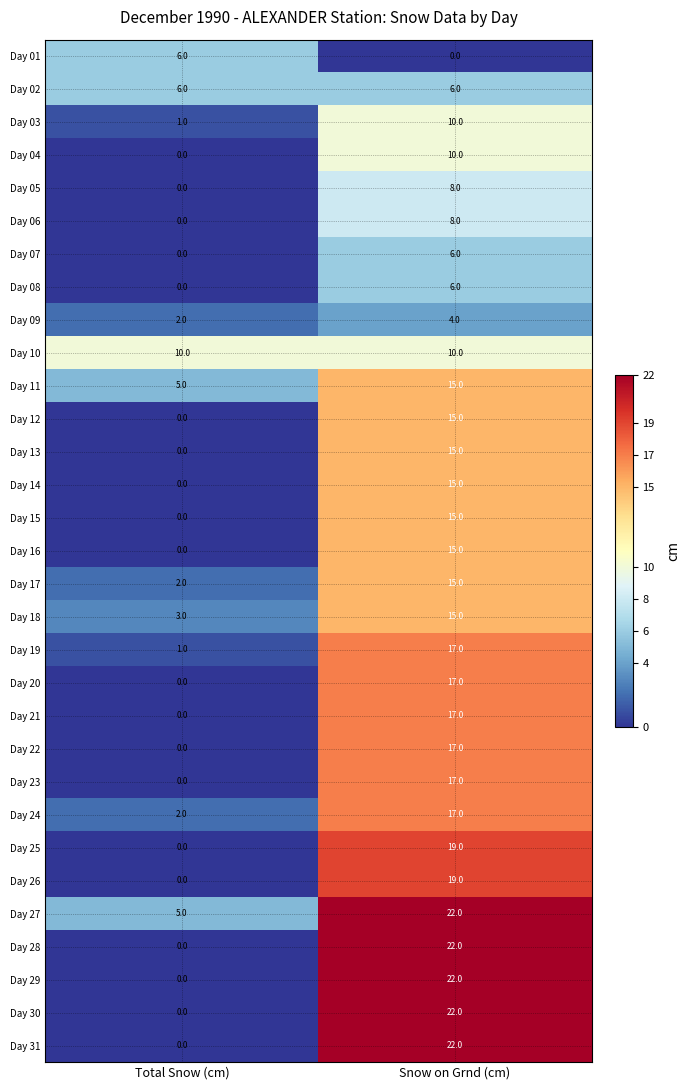

List the labels in order of Day 04 value, smallest first.

Total Snow (cm), Snow on Grnd (cm)